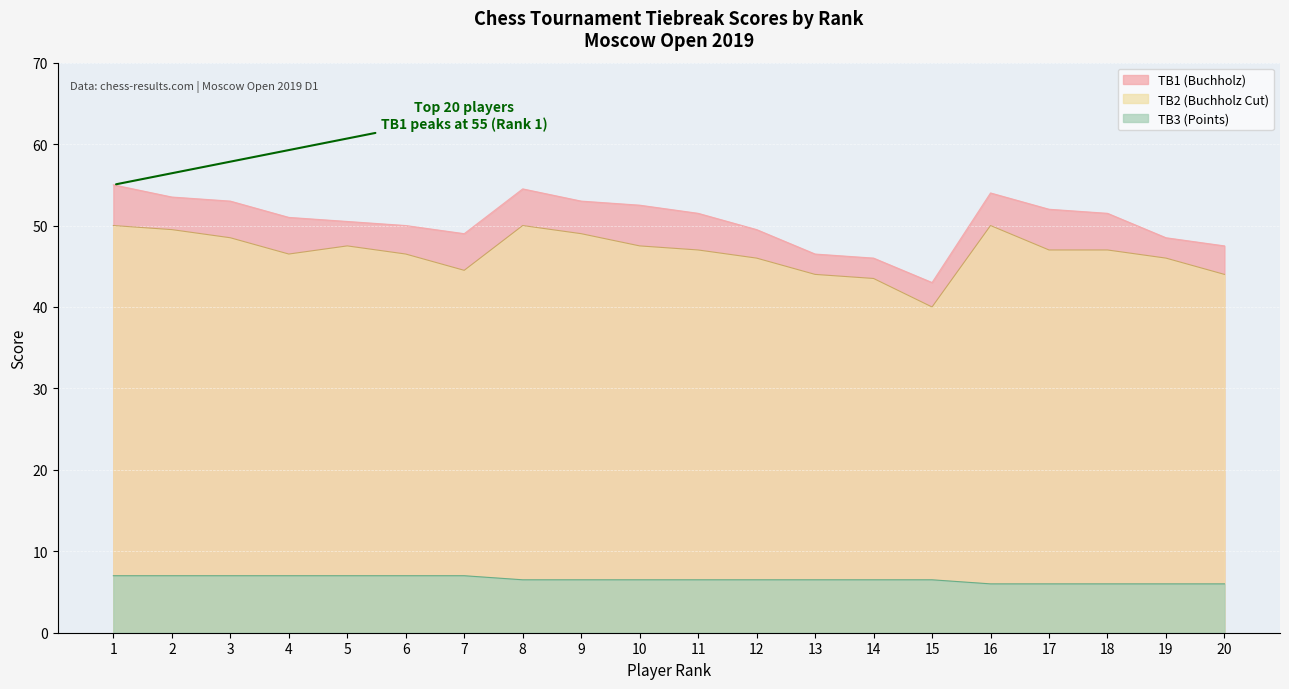

Is the value of TB1 at 16 greater than the value of TB3 at 17?

Yes